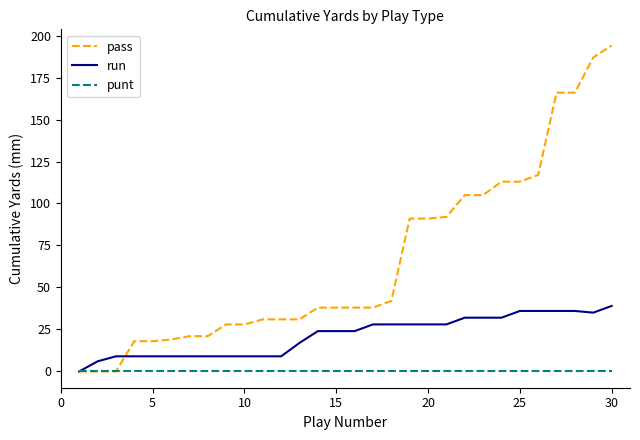

What is the average value of the pass series?

66